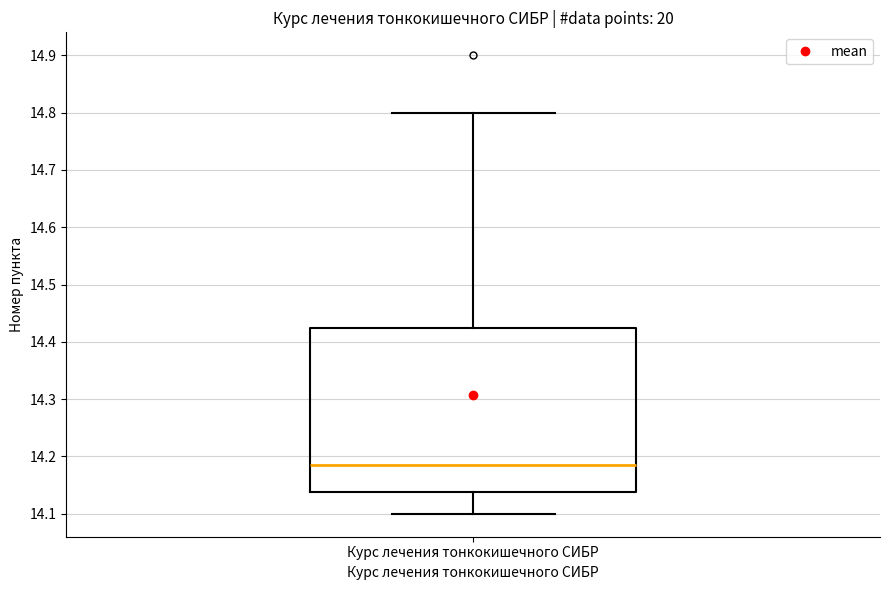

Read this box plot against the y-axis: the position of the median line, the range covered by the box, and the ends of both whiskers. The values are not printed on the chart, so give them approximately, as read against the axis.

median 14.19, box 14.14 to 14.43, whiskers 14.10 to 14.80